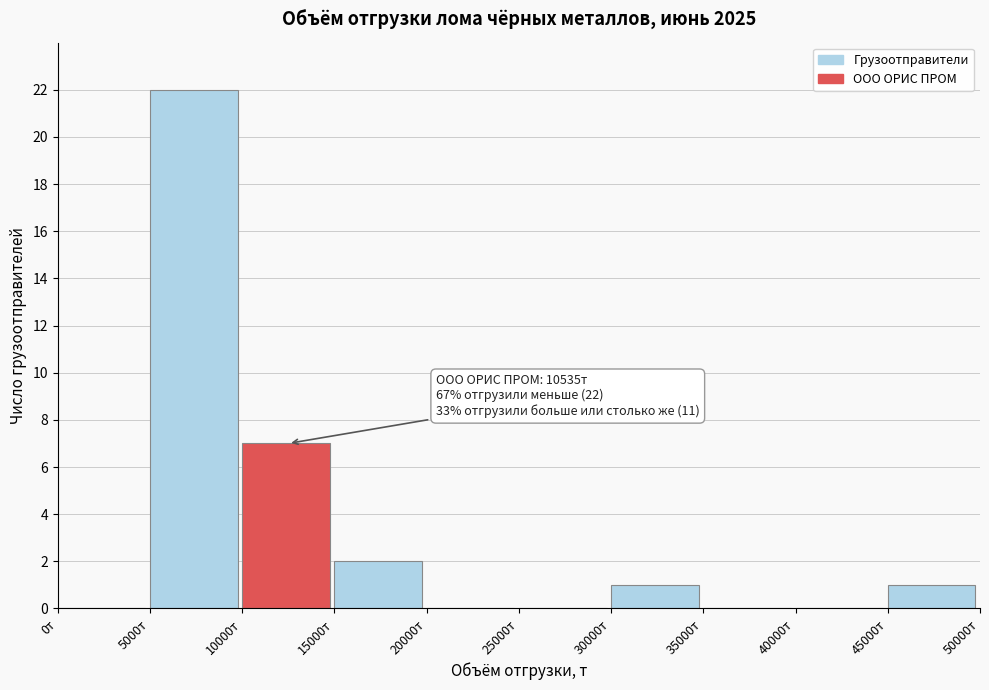

Which range on the x-axis has the tallest bar?

5000 to 10000